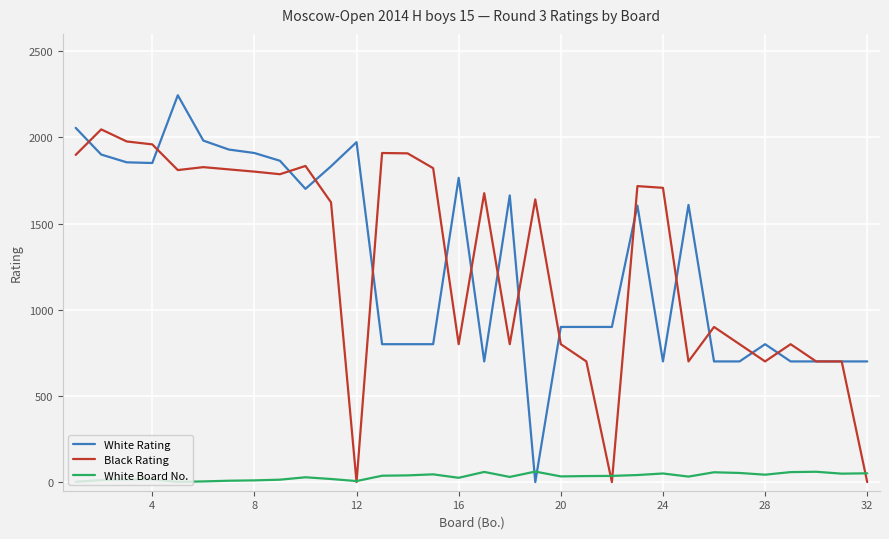

What is the lowest value of the White Board No. series?

1